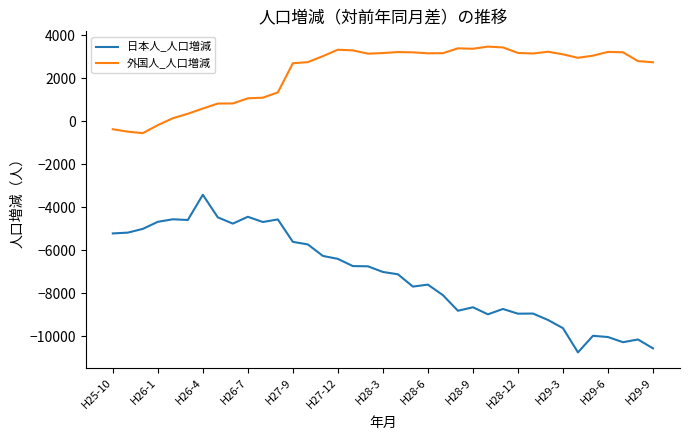

List the series in order of their peak value, highest first.

外国人_人口増減, 日本人_人口増減